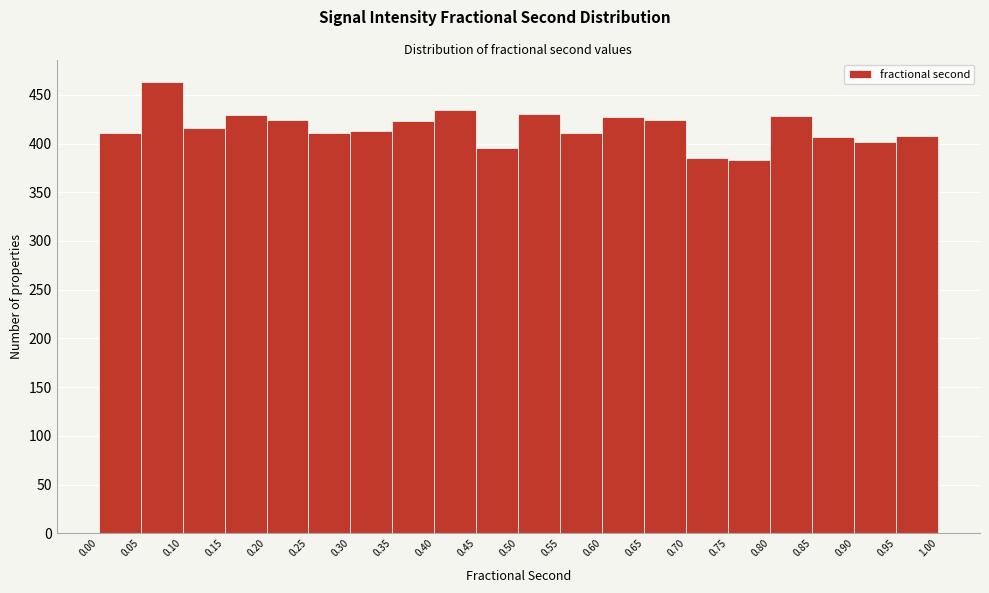

What is the height of the bar covering 0.15 to 0.20 on the x-axis? The values are not printed on the chart, so give them approximately, as read against the axis.

430